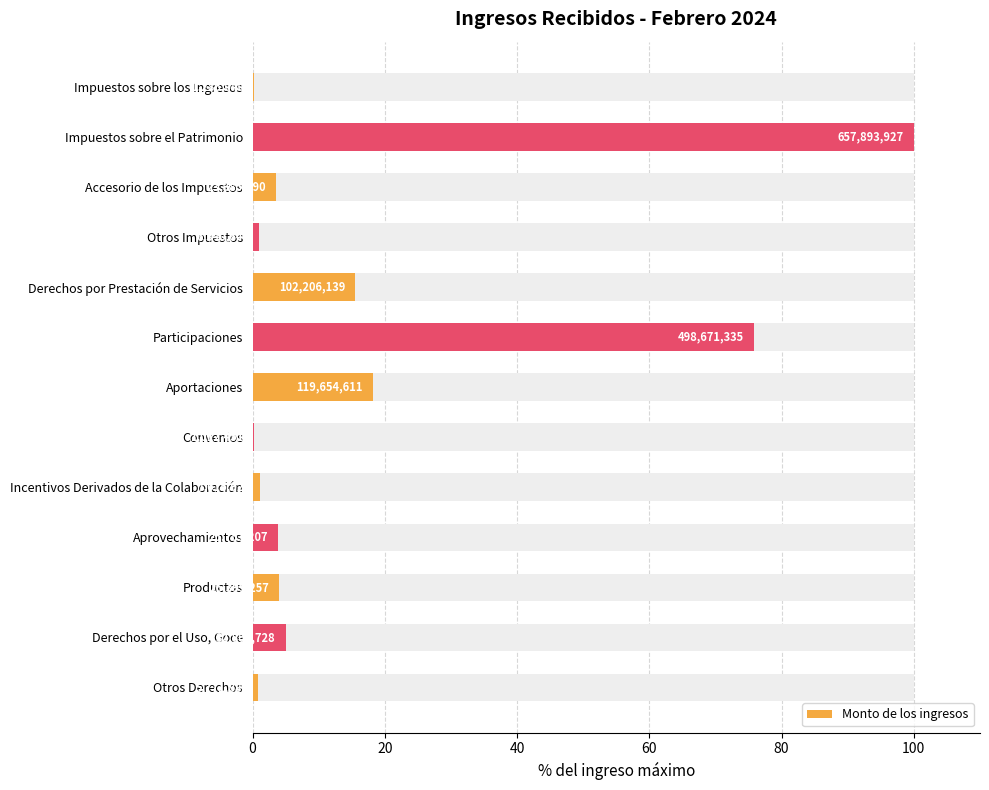

What is the average value?

17.6